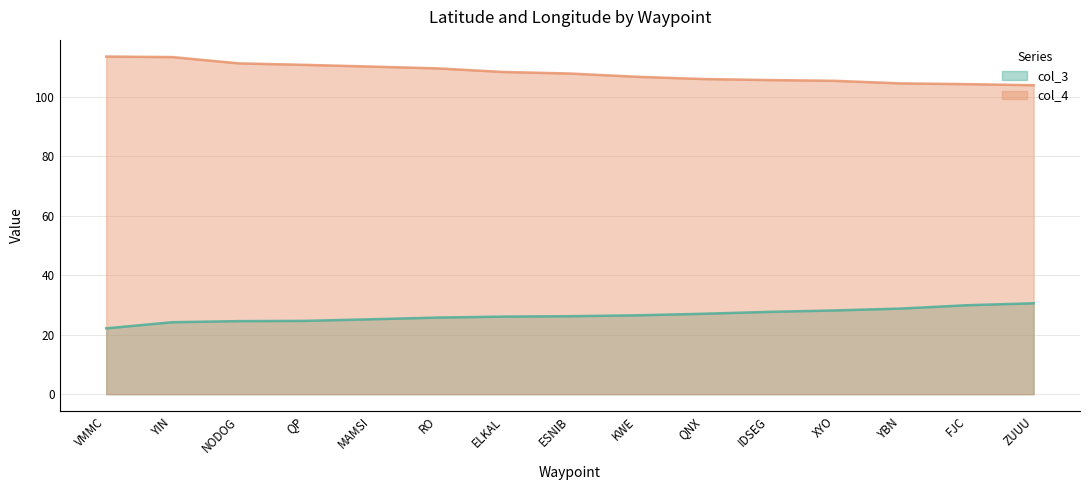

Which label corresponds to the largest value in the chart?

VMMC